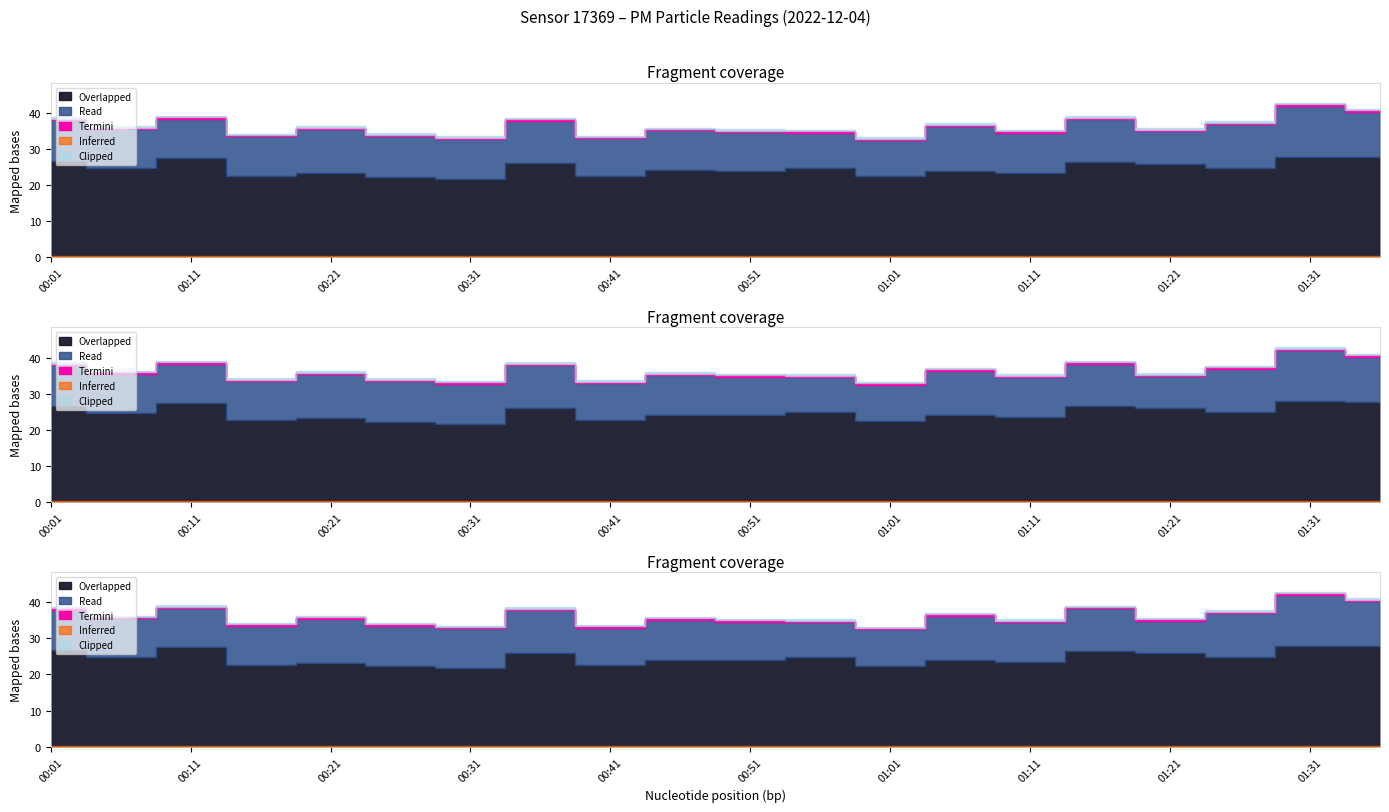

The P1 series shows 9.7 at 00:21. True or false?

False